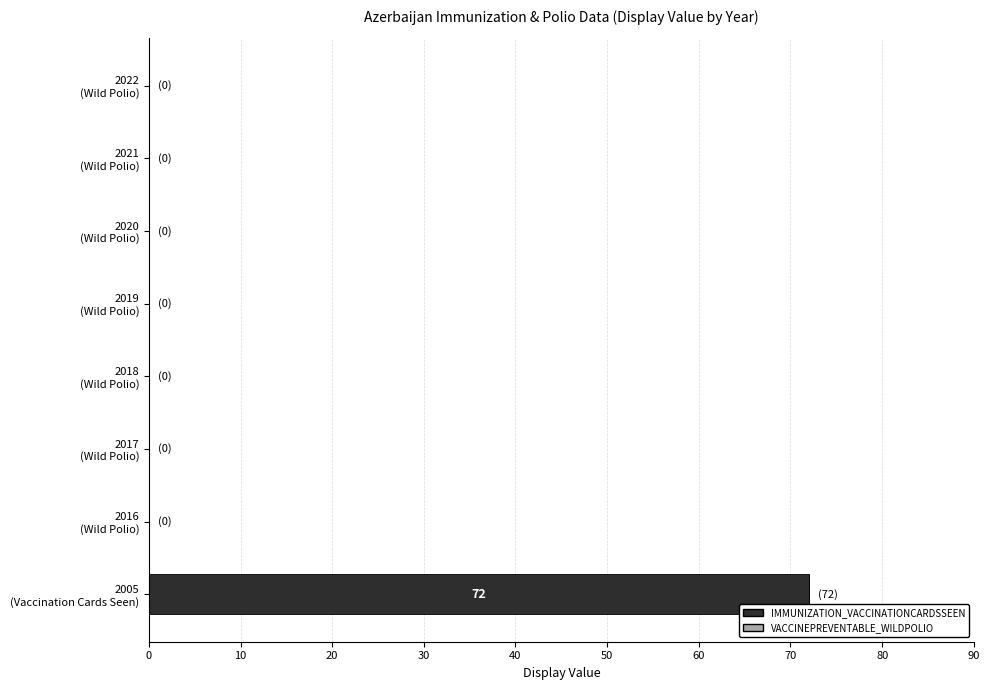

What is the sum of all values?

72